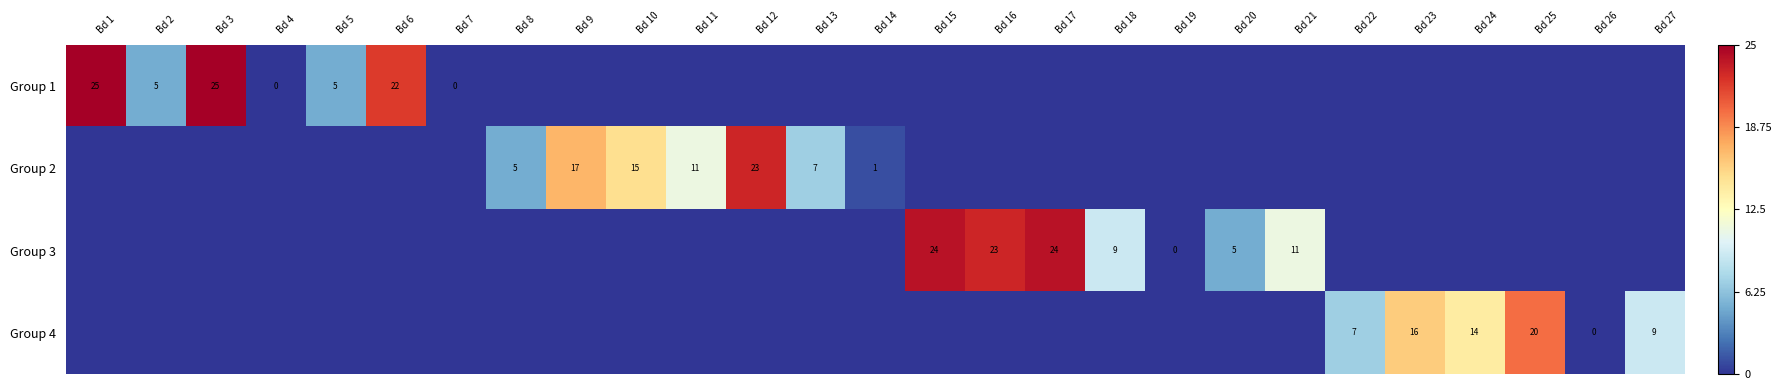

True or false: Group 3 has a value of 24 at Bd 17.

True